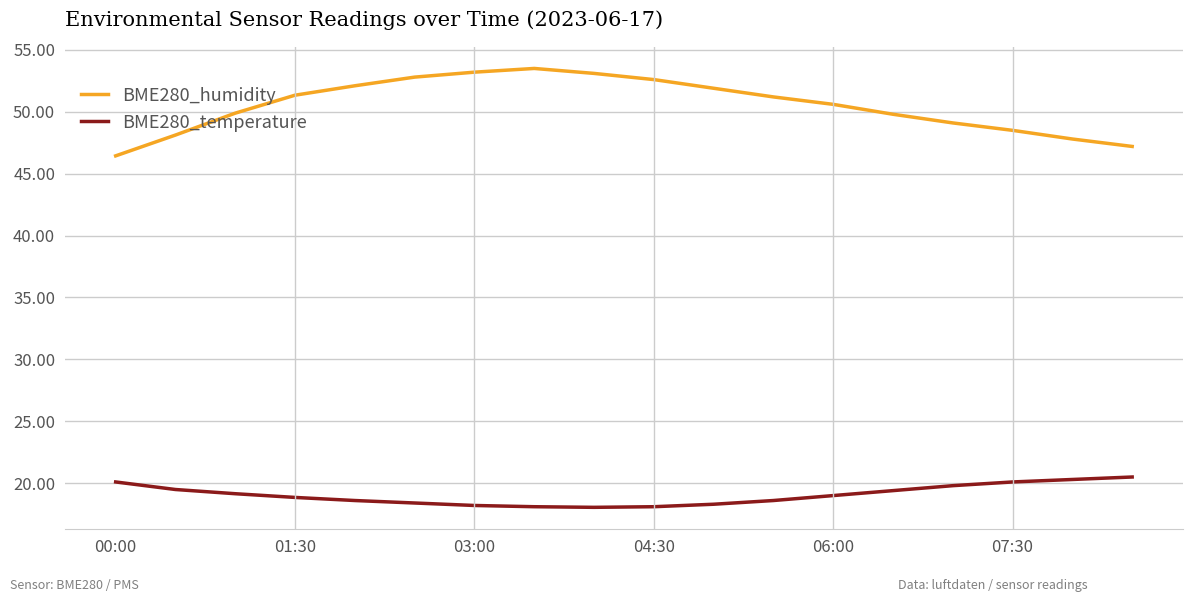

Rank the series by their average value, from highest to lowest.

BME280_humidity, BME280_temperature